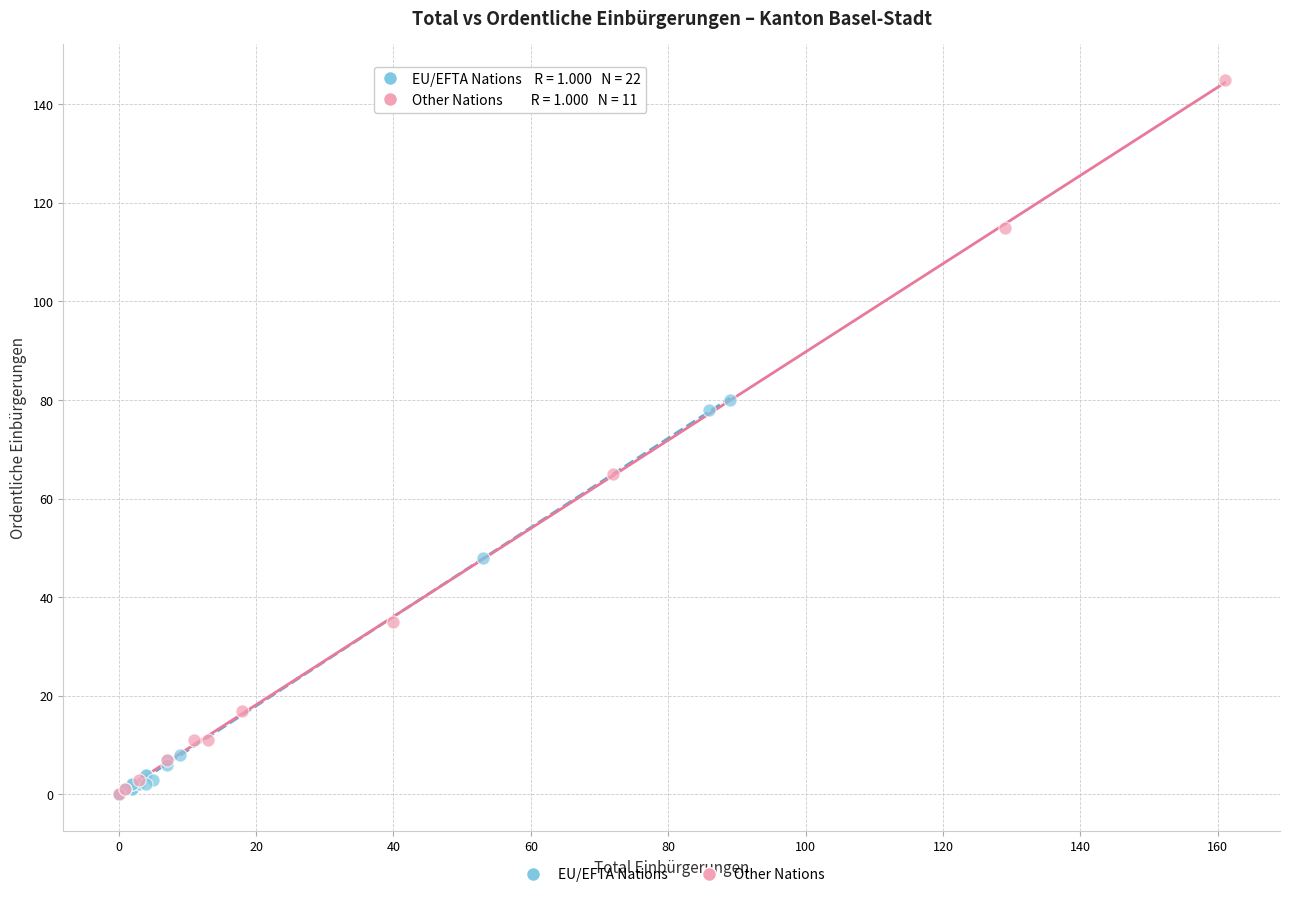

Which series reaches the maximum Y coordinate?

Other Nations